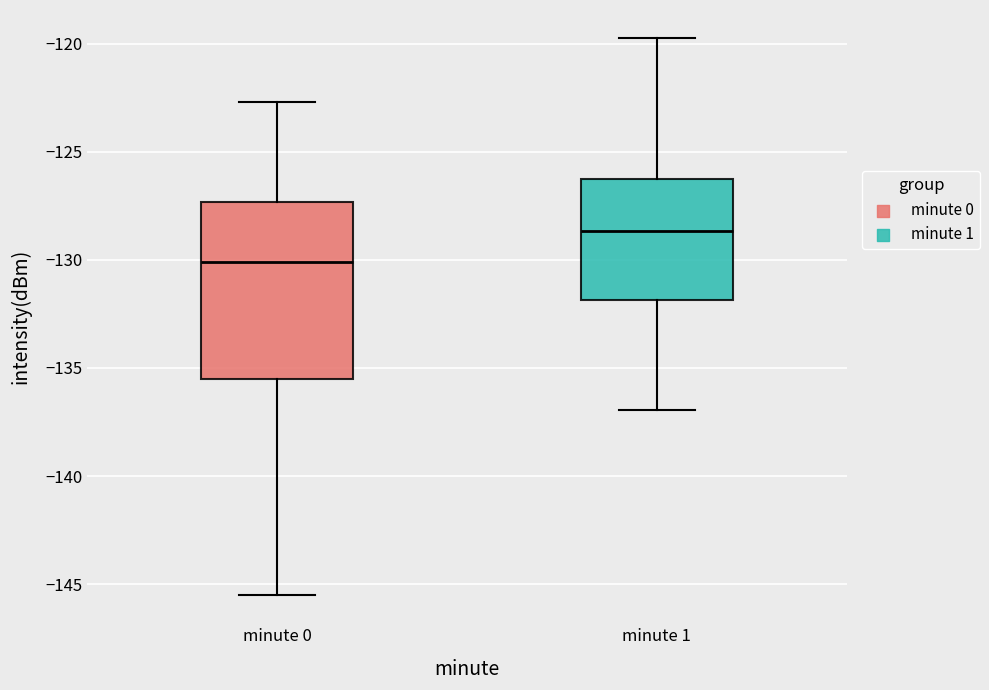

Comparing the boxes themselves (not the whiskers), which one is the tallest?

minute 0